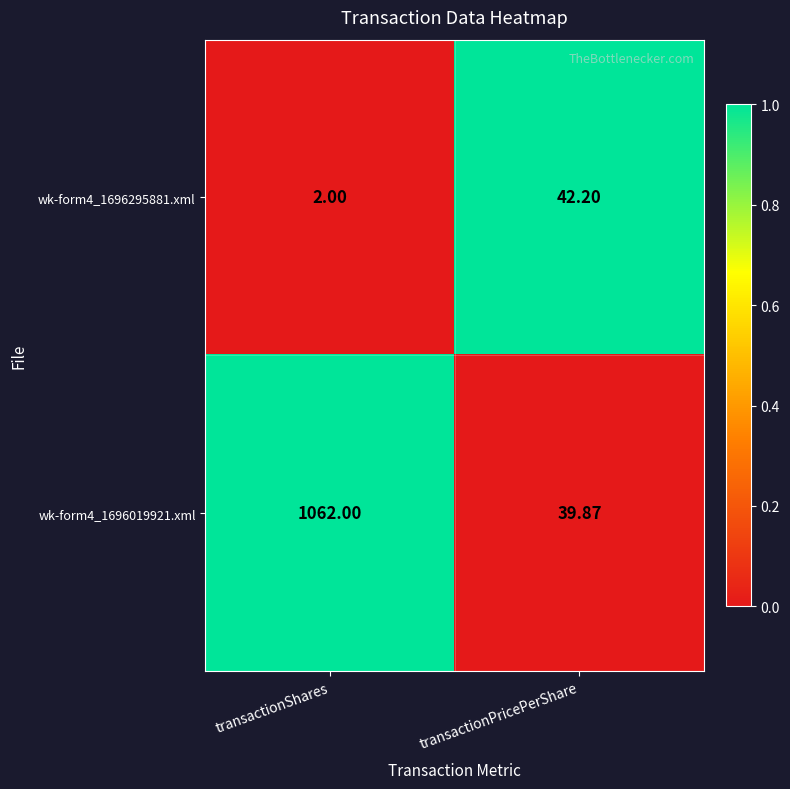

At which label is wk-form4_1696019921.xml closest to 550?

transactionPricePerShare